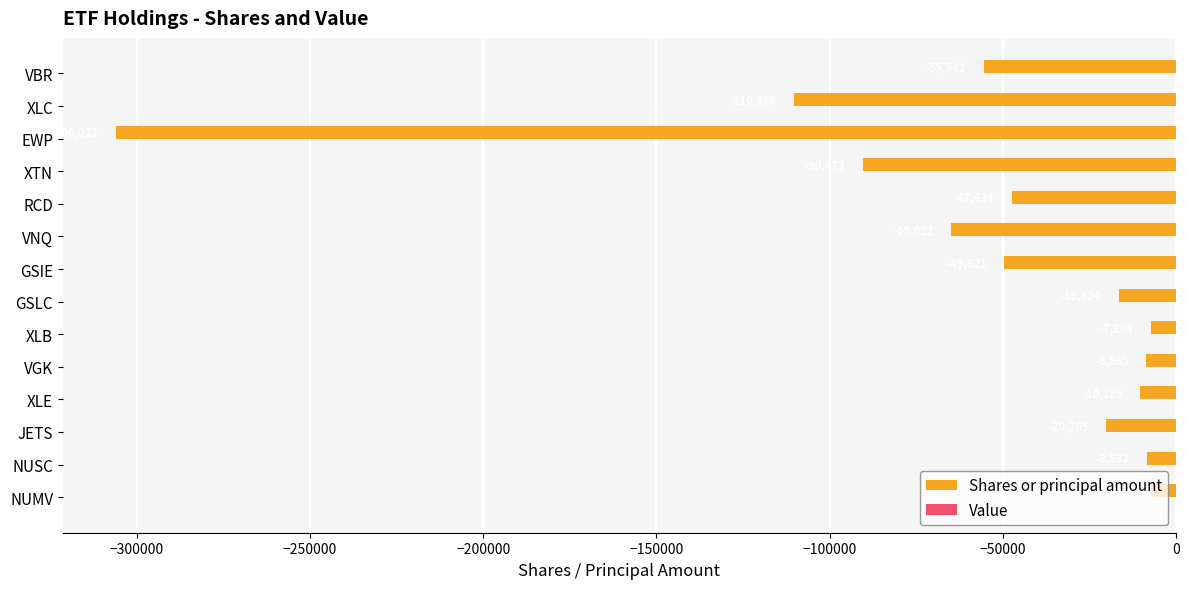

Are the bars horizontal?

Yes